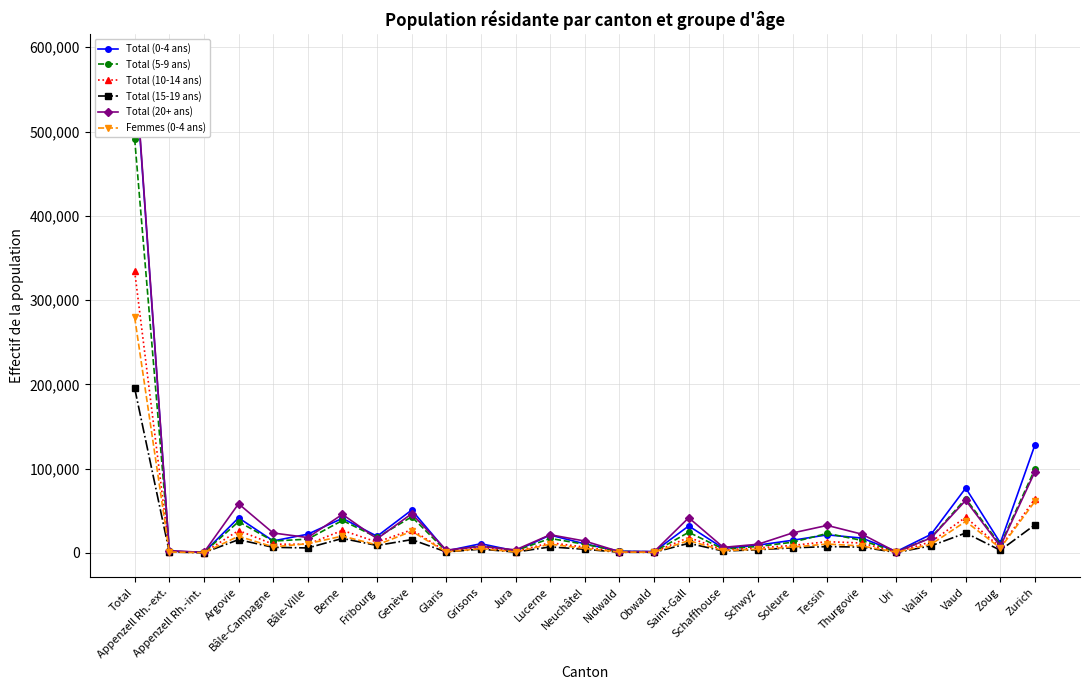

What position from the right is Appenzell Rh.-ext.?

26